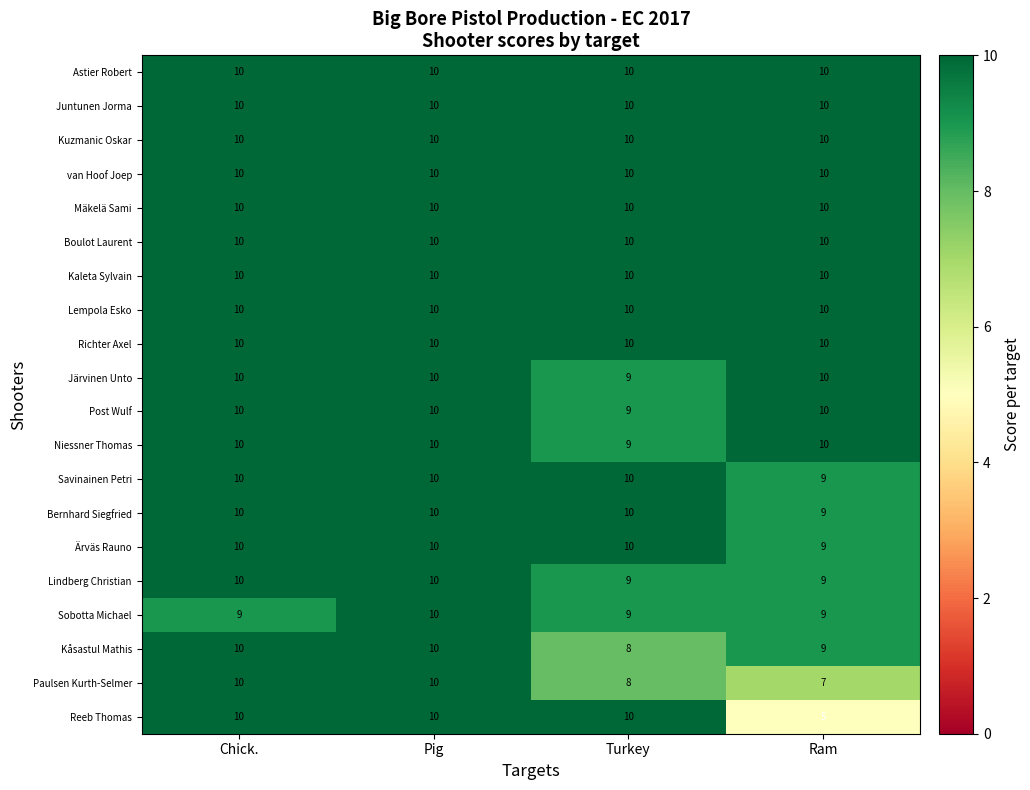

At how many categories does at least one series exceed 8?

4